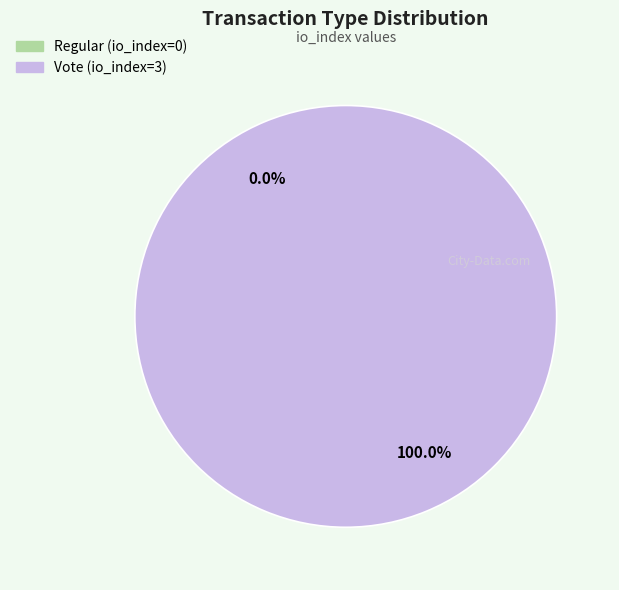

To the nearest percent, what is the combined percentage of Vote (io_index=3) and Regular (io_index=0)?

100%